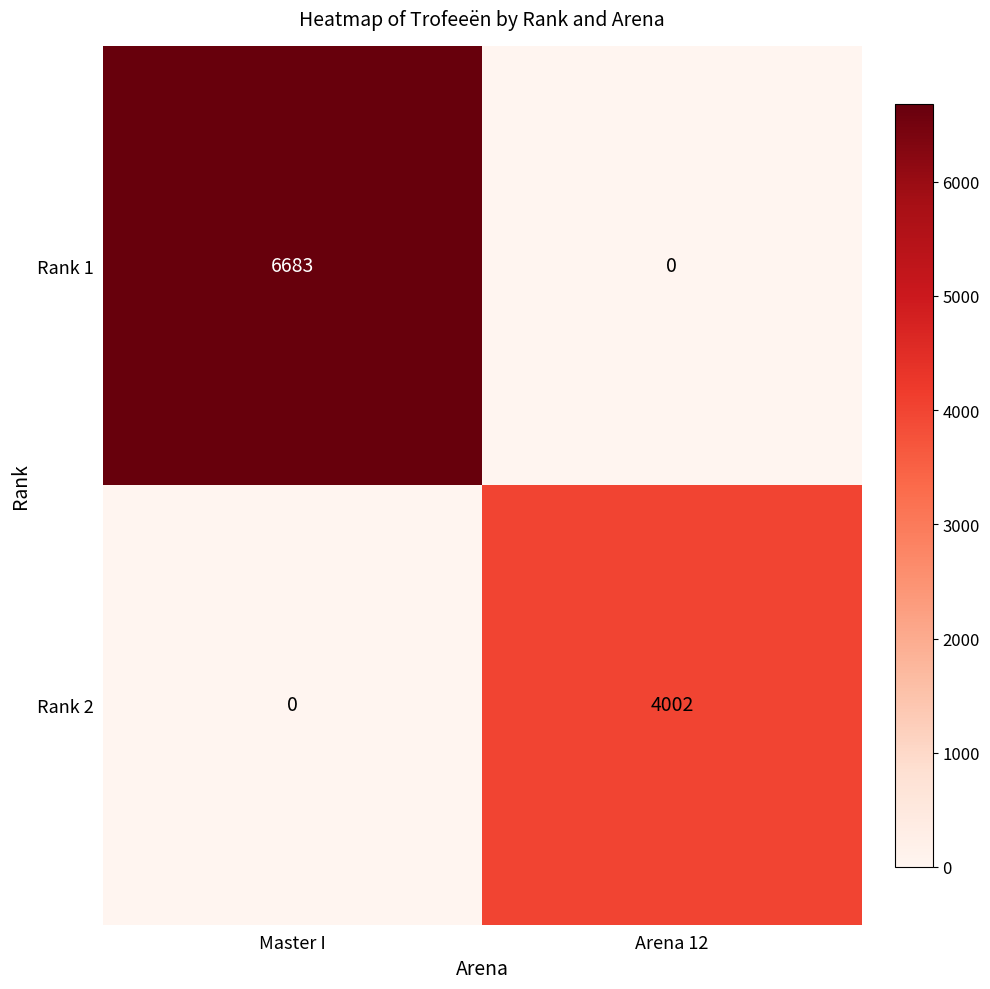

Reading left to right, what are all the values shown in this chart?

Rank 1: 6683	0
Rank 2: 0	4002